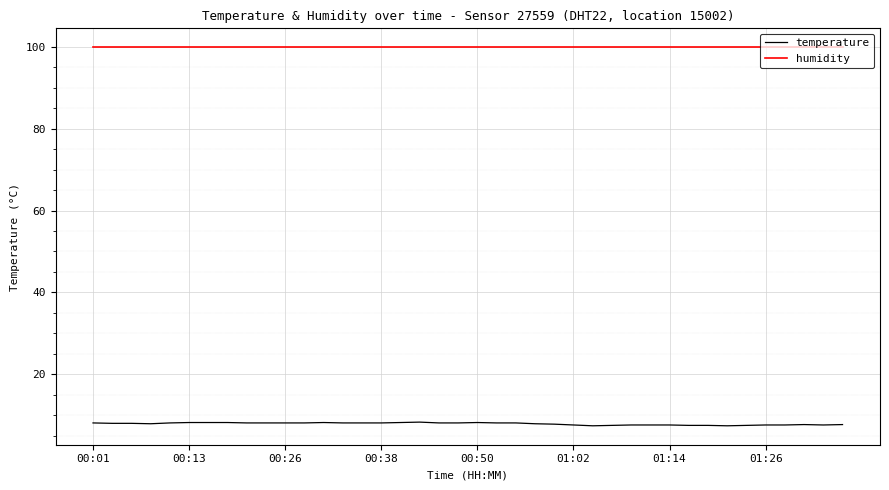

True or false: temperature and humidity cross at least once.

False